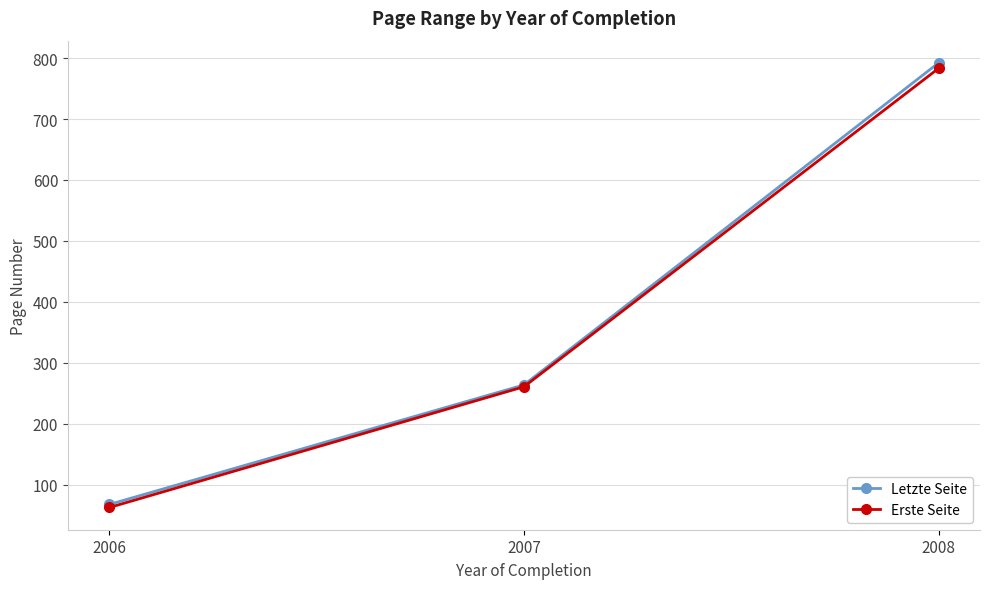

How many data points does each series have?

3